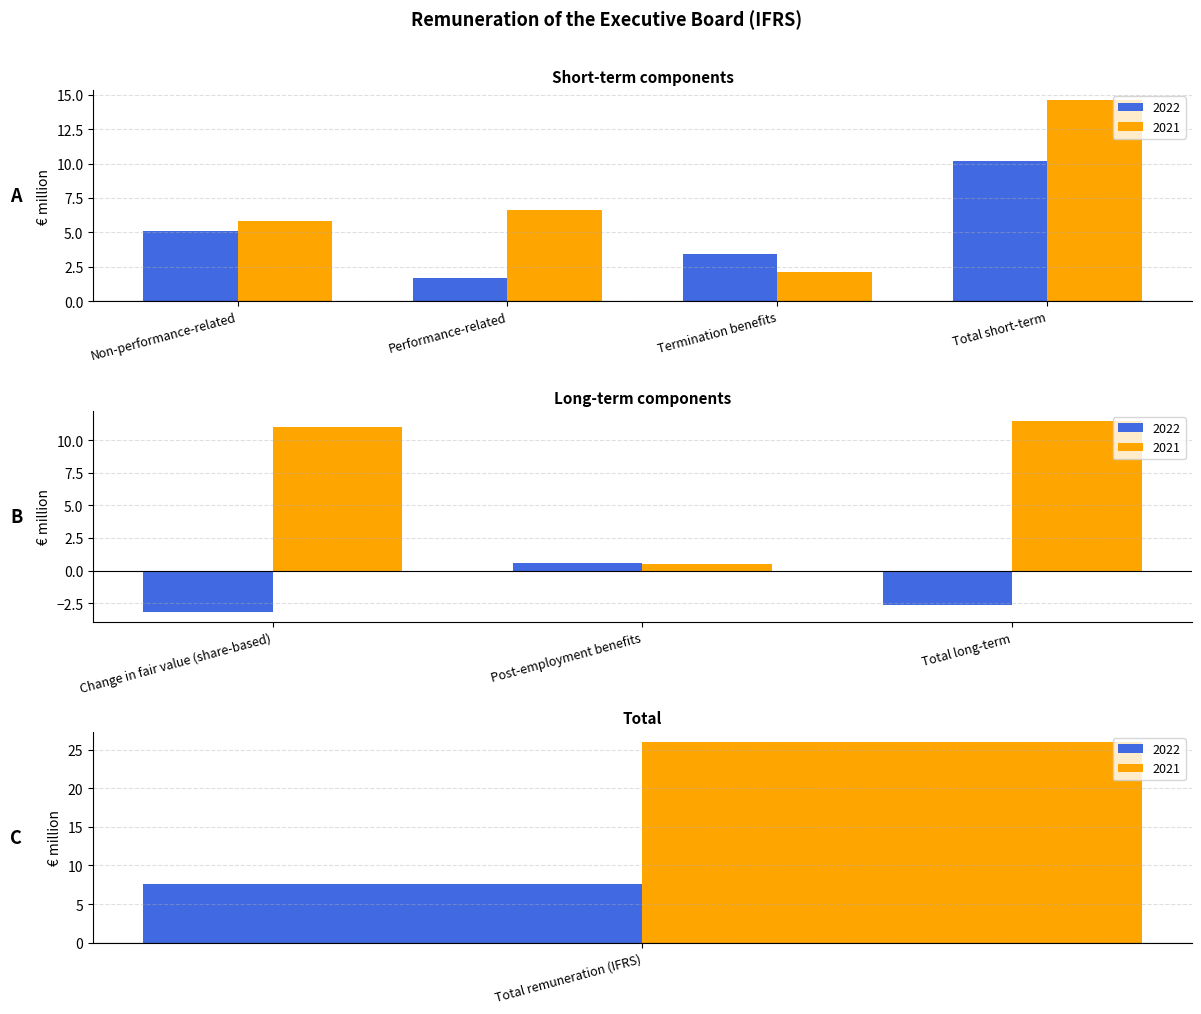

What is the difference between the maximum and second lowest values in the 2022 series?

12.8